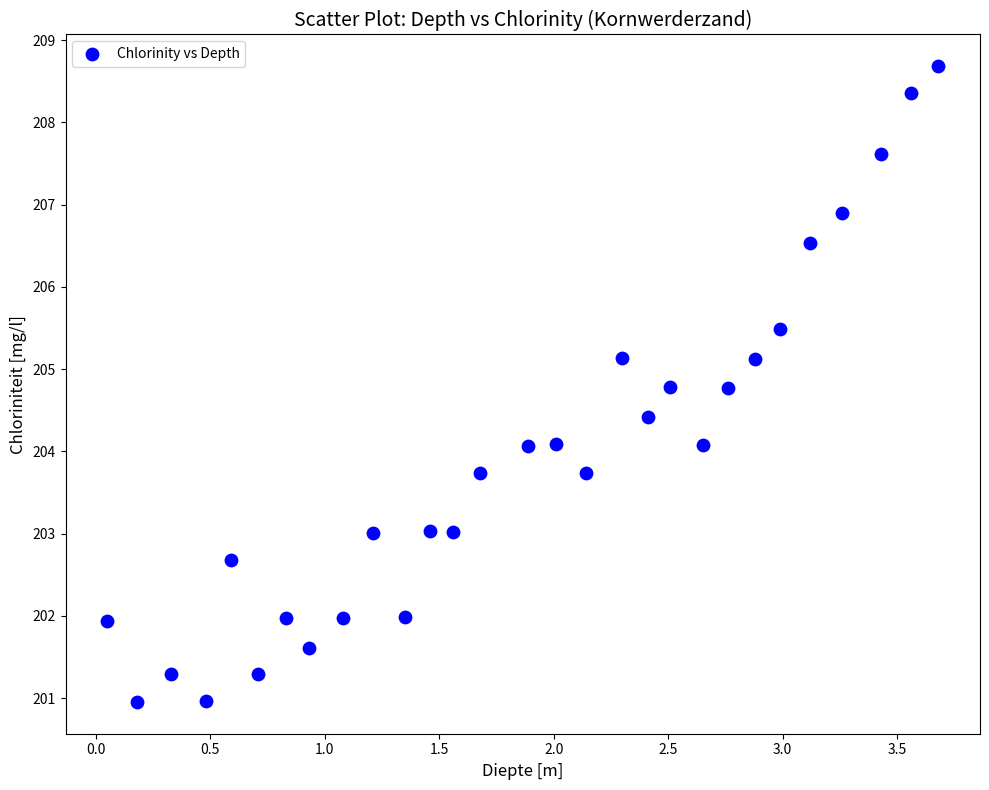

What is the range of X values (max minus min)?

3.6